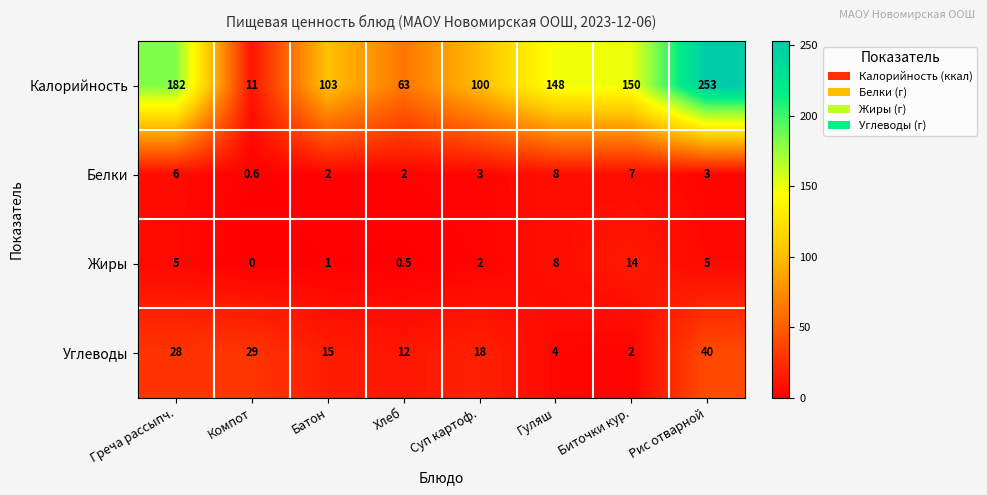

At Хлеб, list the series in order from smallest to largest.

Жиры, Белки, Углеводы, Калорийность